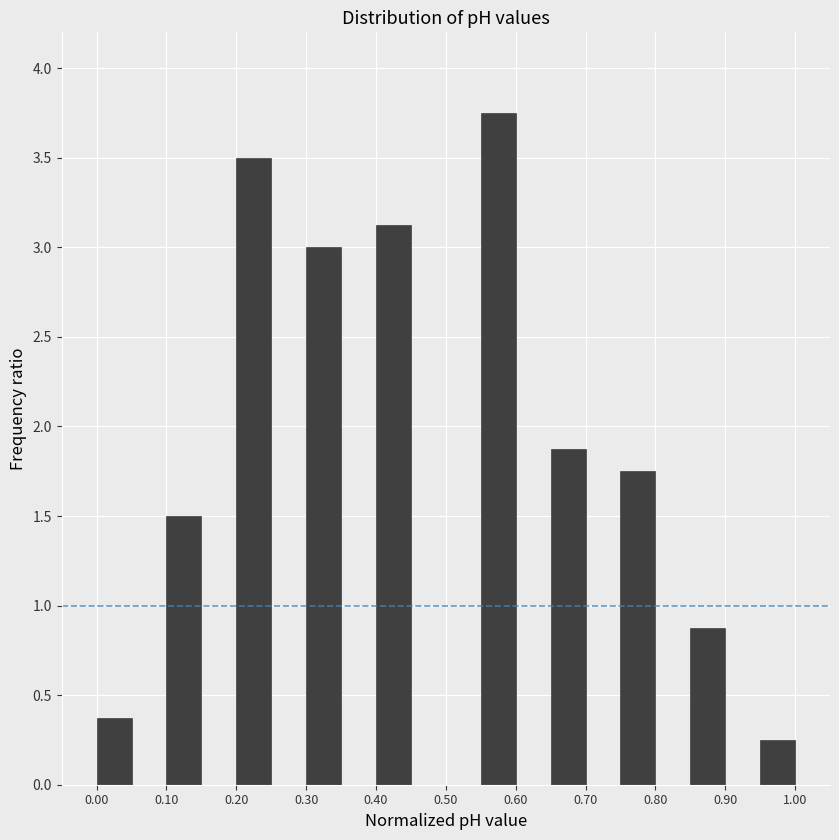

Over which range of the x-axis is the bar tallest?

0.55 to 0.60